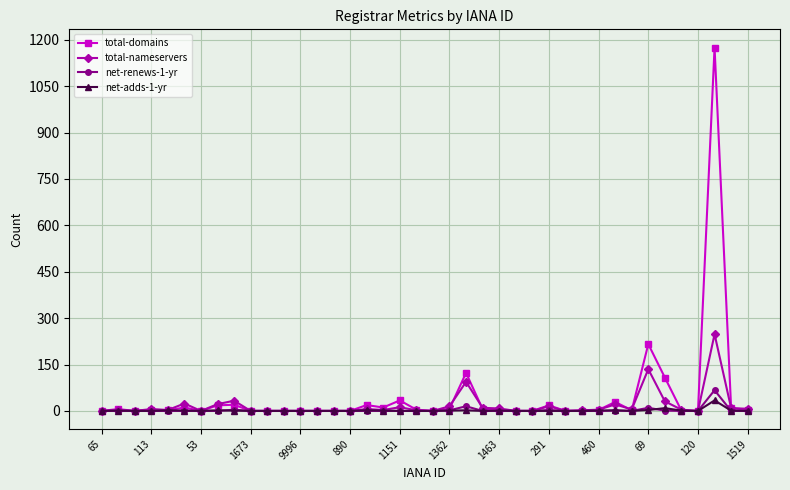

True or false: total-domains has more than 2 points higher than both neighbors.

True